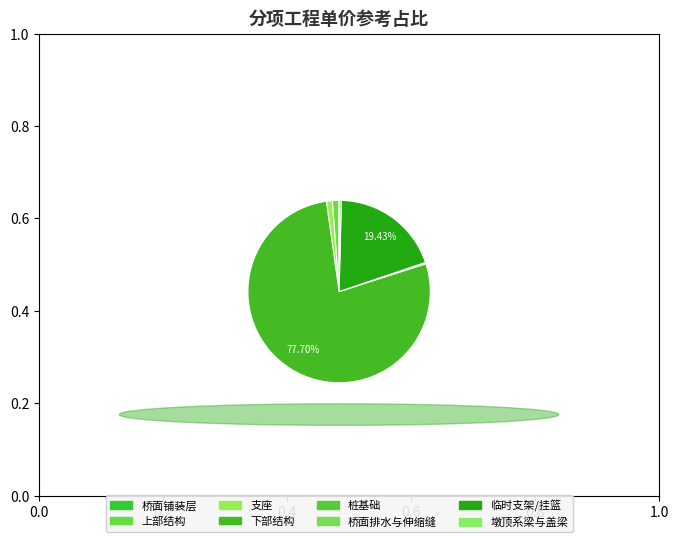

To the nearest percent, what is the difference between the 临时支架/挂篮 and 桩基础 slice percentages?

19%